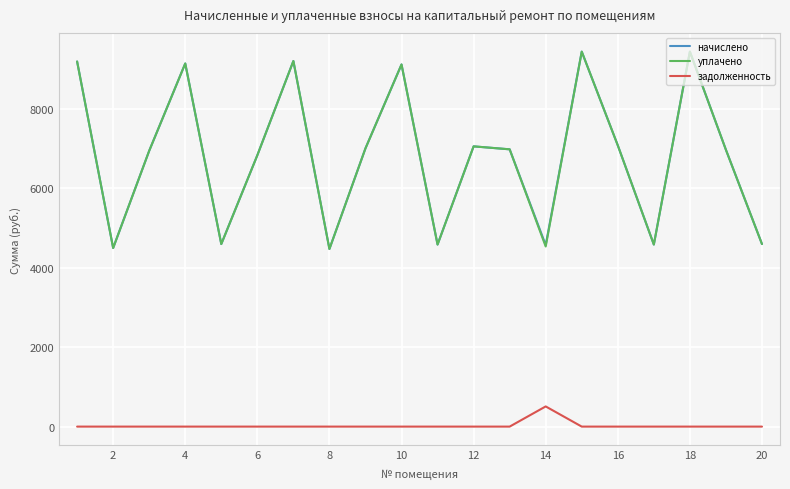

True or false: задолженность and начислено cross at least once.

False